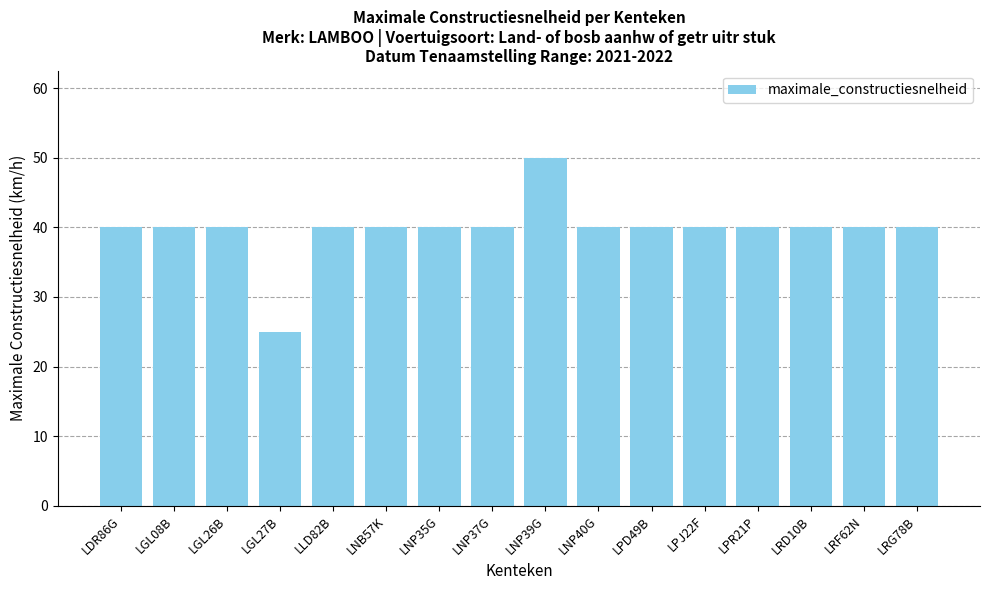

Which has a higher value, LGL27B or LNP39G?

LNP39G